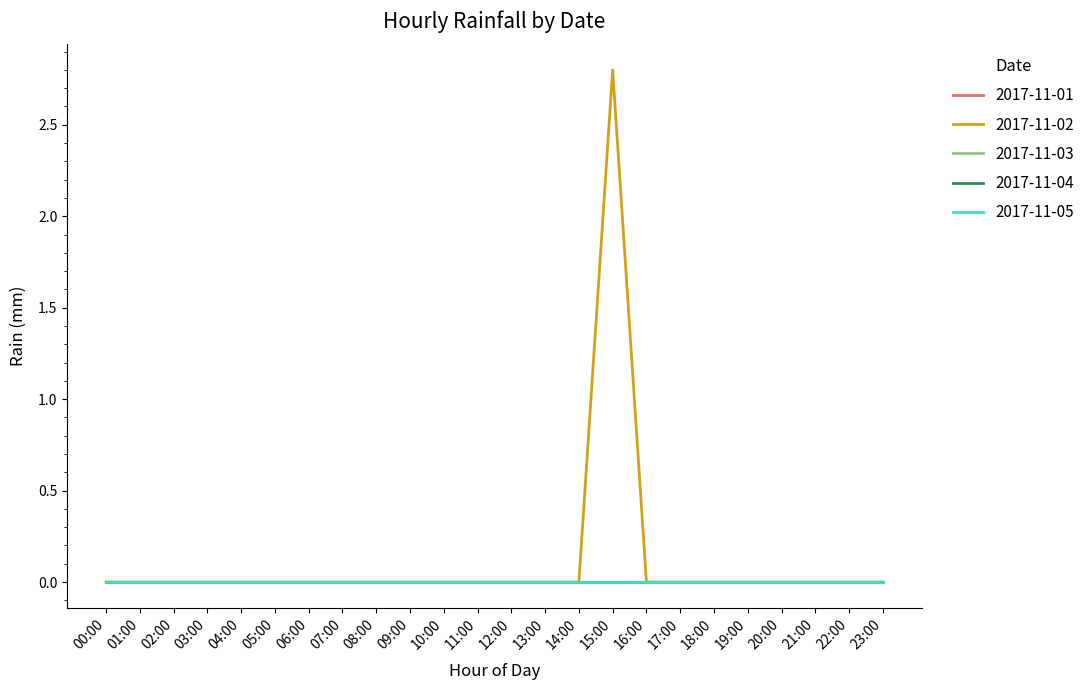

List the series in order of their peak value, highest first.

2017-11-02, 2017-11-01, 2017-11-03, 2017-11-04, 2017-11-05